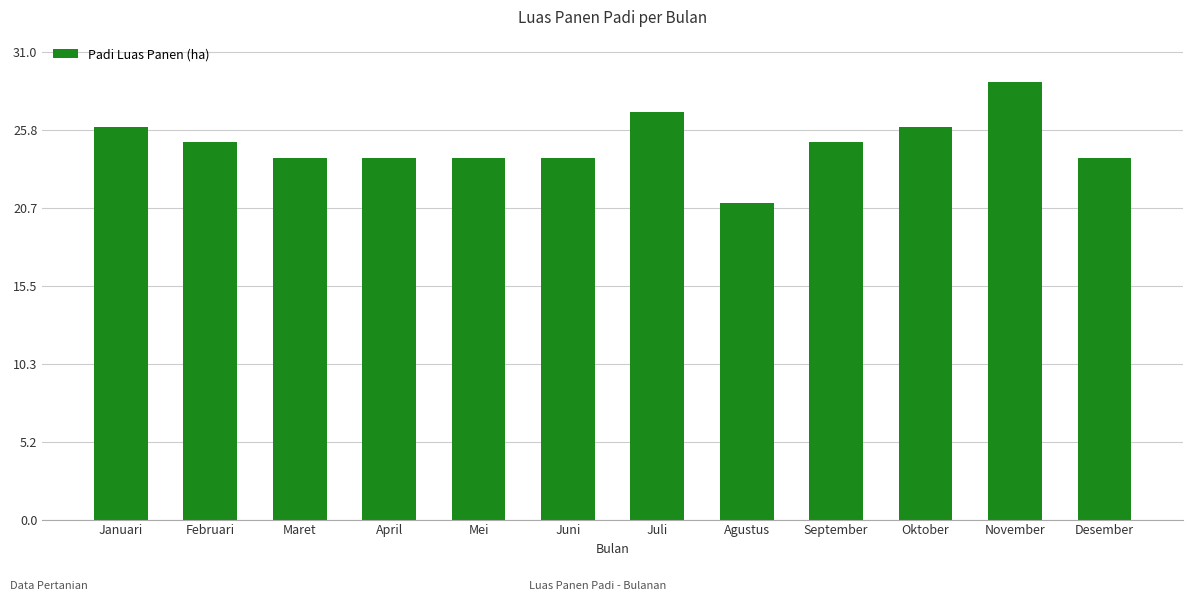

How many bars are there in total?

12